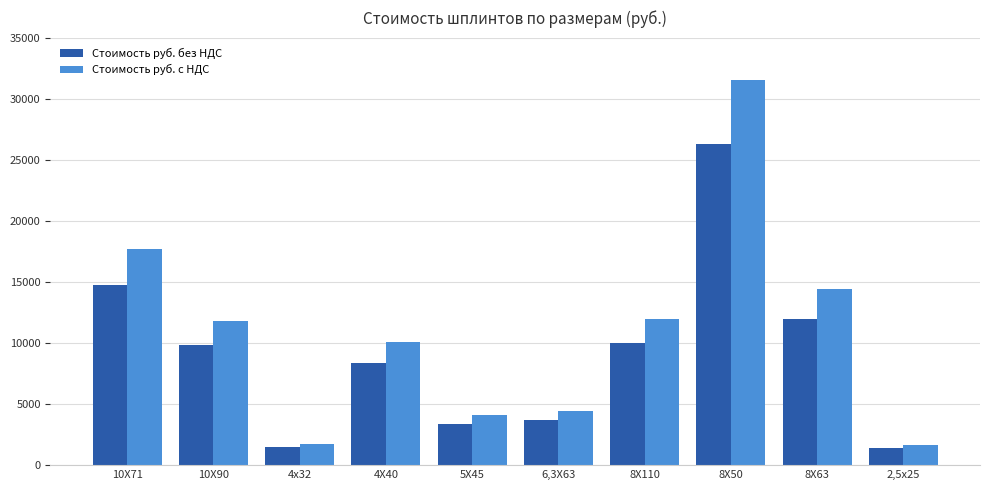

How many bars are there in total?

20